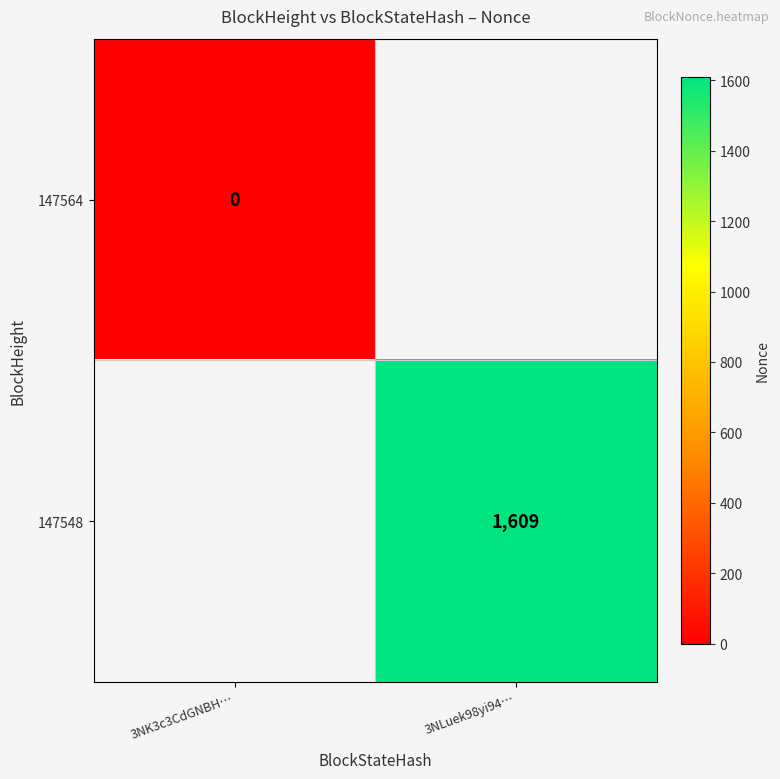

Is the value of 147564 at 3NK3c3CdGNBH… greater than the value of 147548 at 3NLuek98yi94…?

No